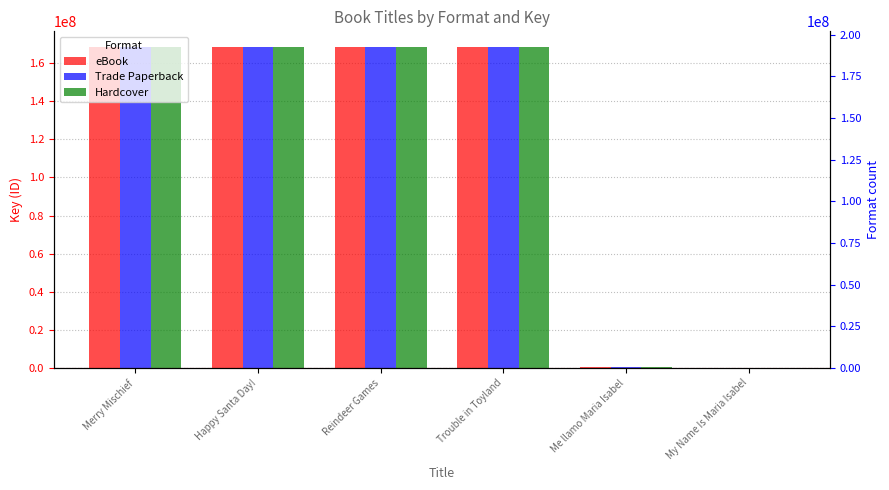

At which label does eBook reach its peak?

Merry Mischief